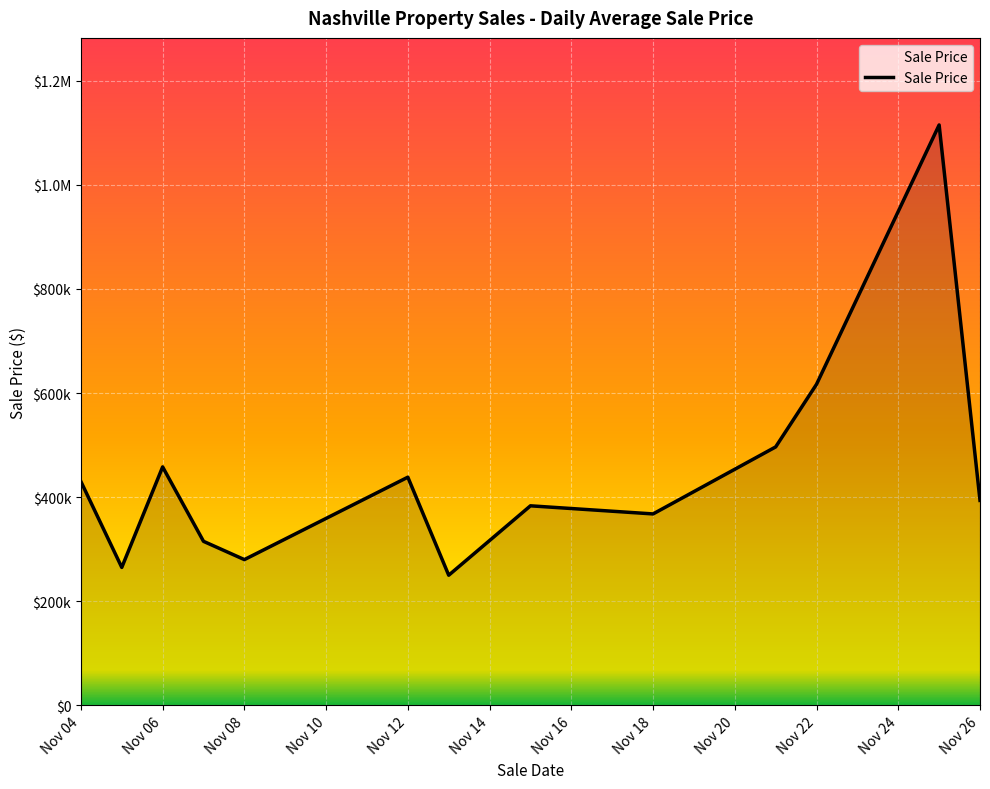

What is the difference between the maximum and minimum values?

865000.0